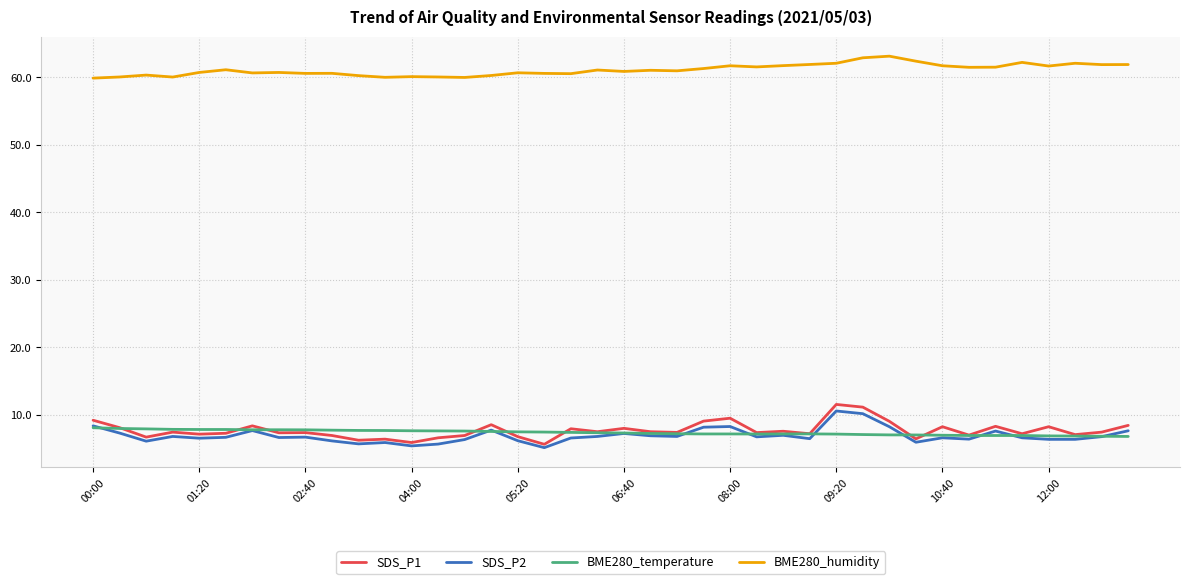

True or false: SDS_P2 and BME280_humidity intersect in this chart.

False